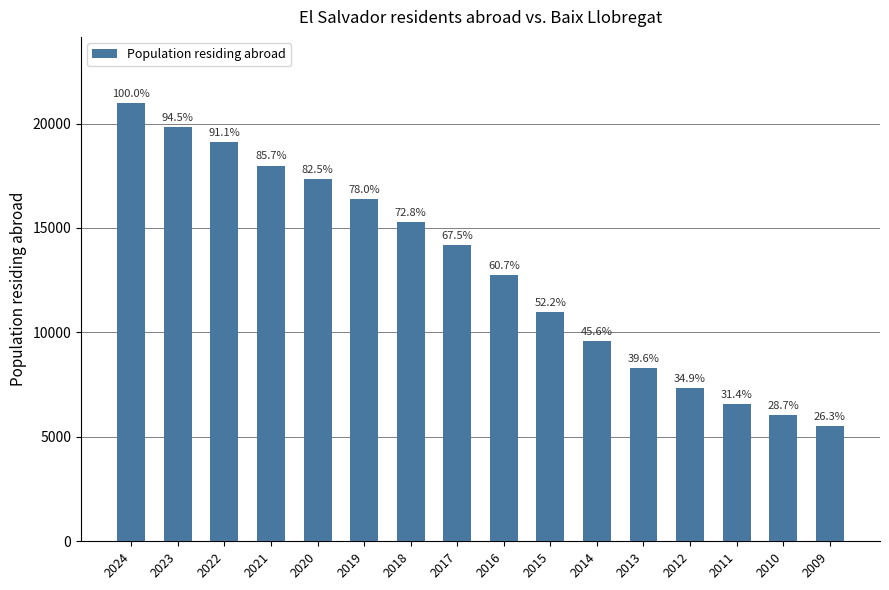

True or false: the data shows 4245 at 2014.

False